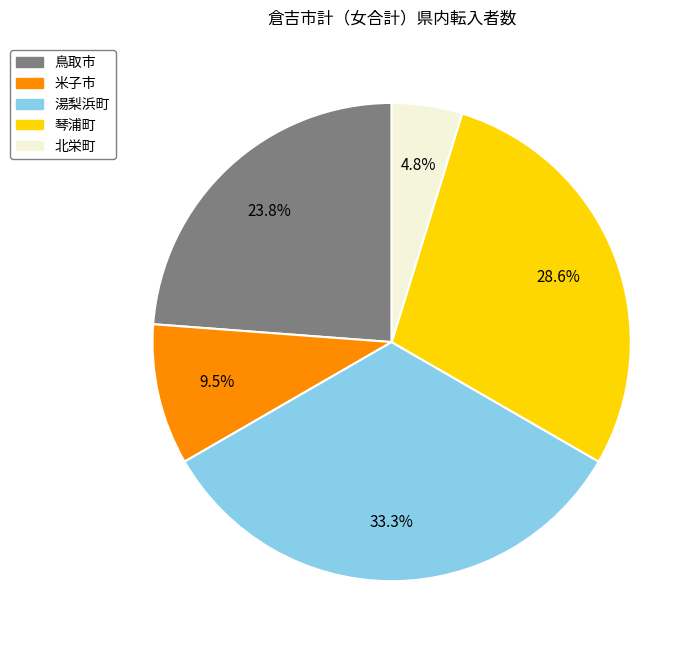

True or false: 米子市 accounts for 19% of the total.

False